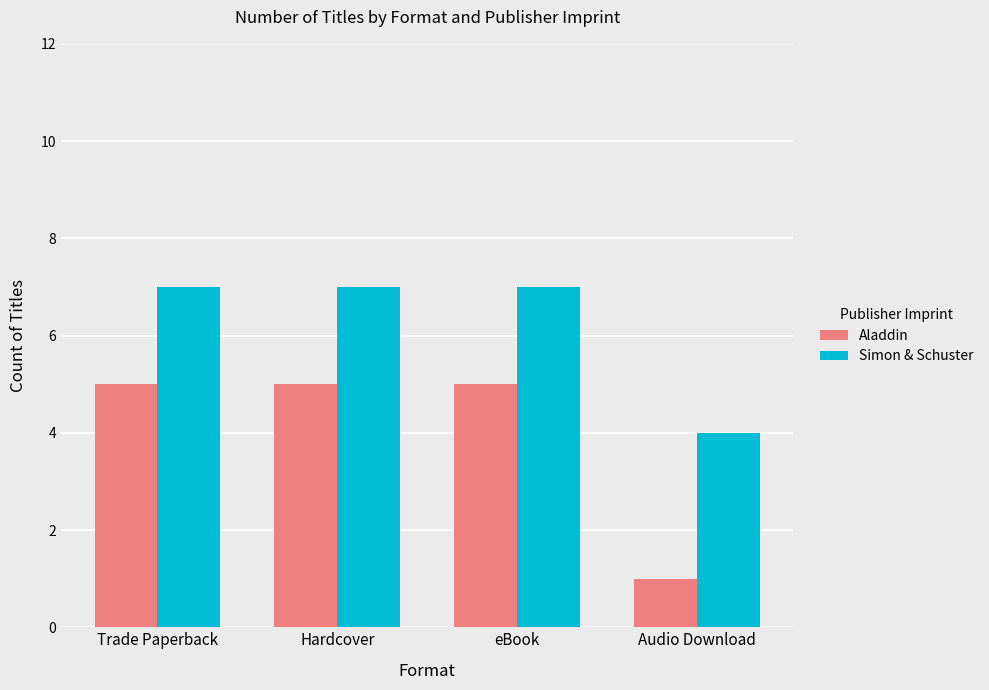

Rank the series by their average value, from lowest to highest.

Aladdin, Simon & Schuster